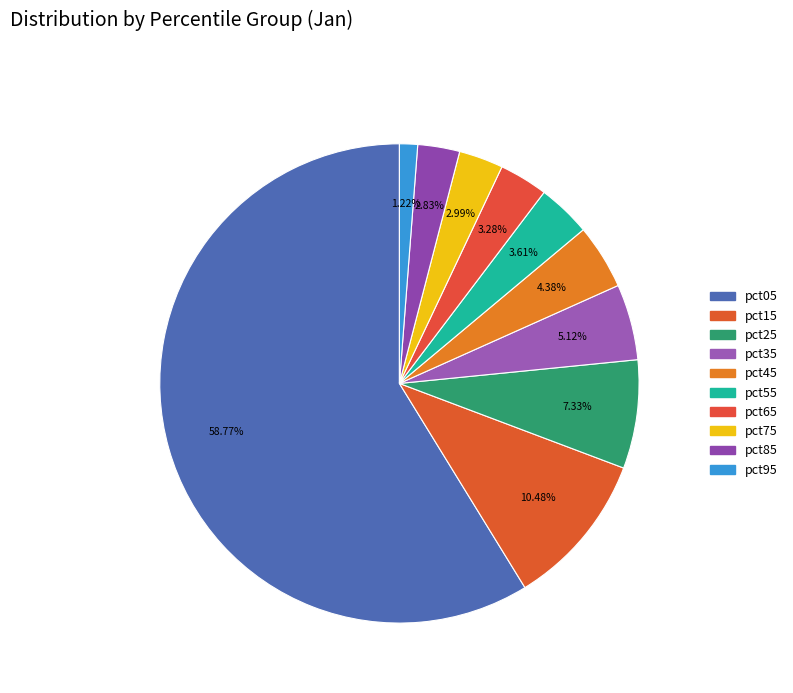

Count the number of slices in the pie.

10